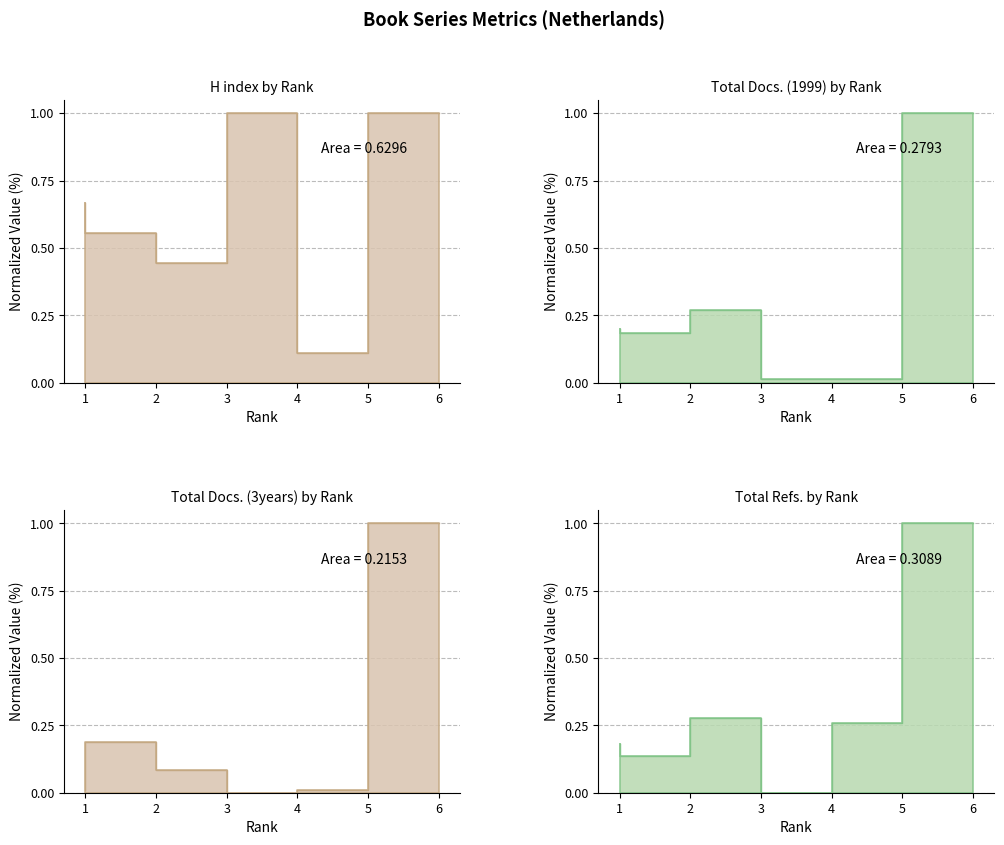

Between 3 and 5, which series saw the biggest shift?

H index